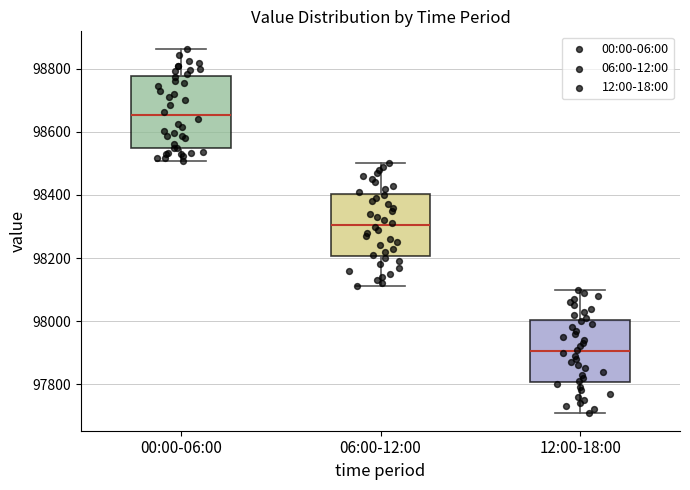

Which box has the highest median line?

00:00-06:00